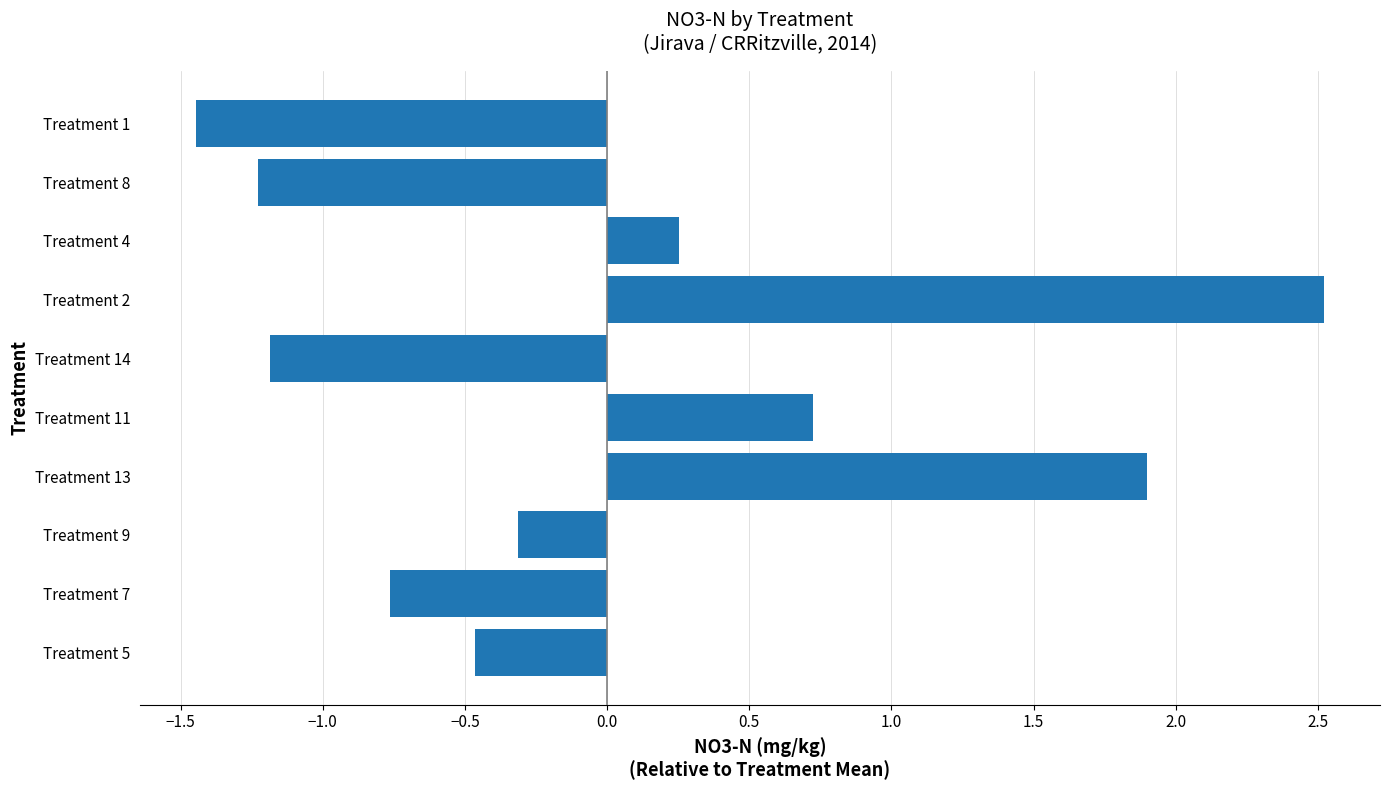

Count the number of data series in this chart.

1